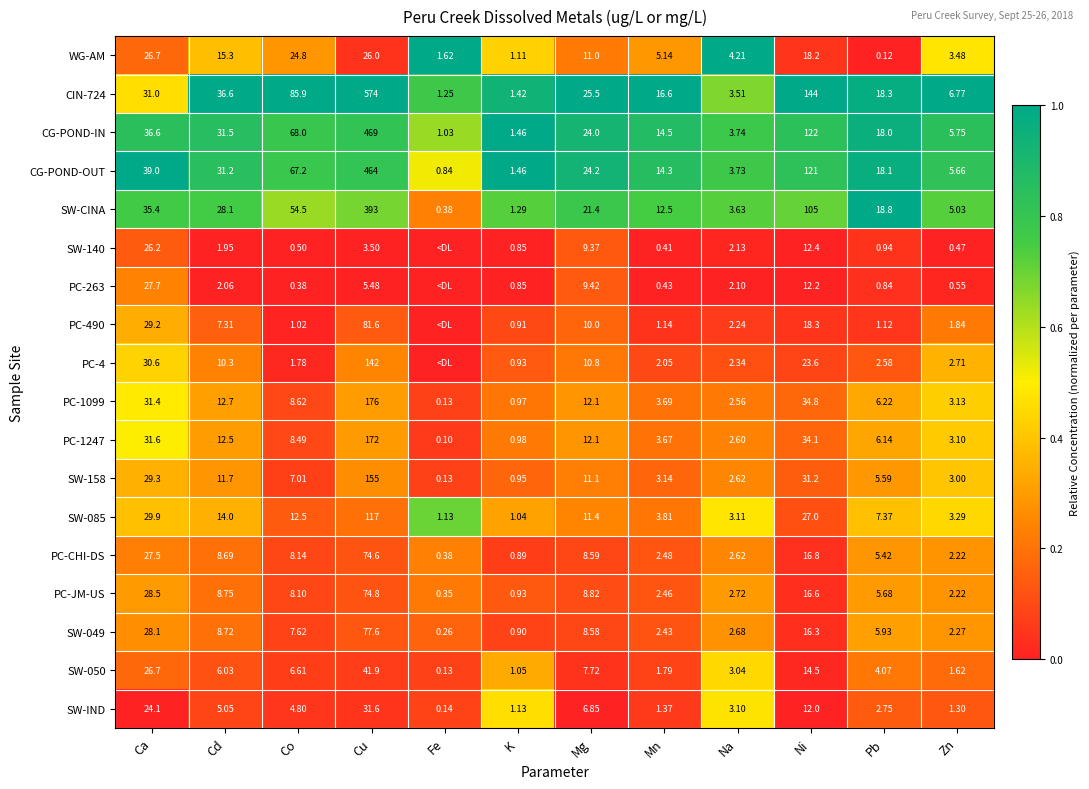

Is it true that PC-490 equals 0.0 at Ni?

False